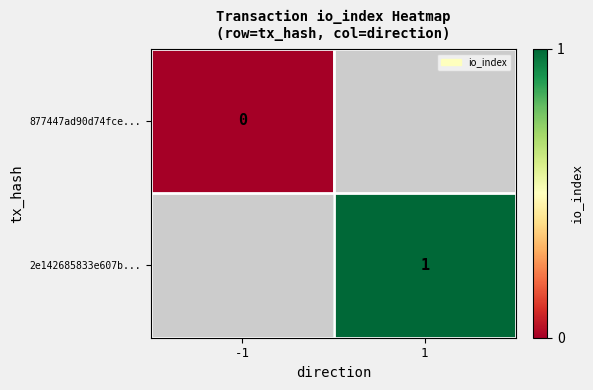

The 2e142685833e607b... series shows 1 at 1. True or false?

True